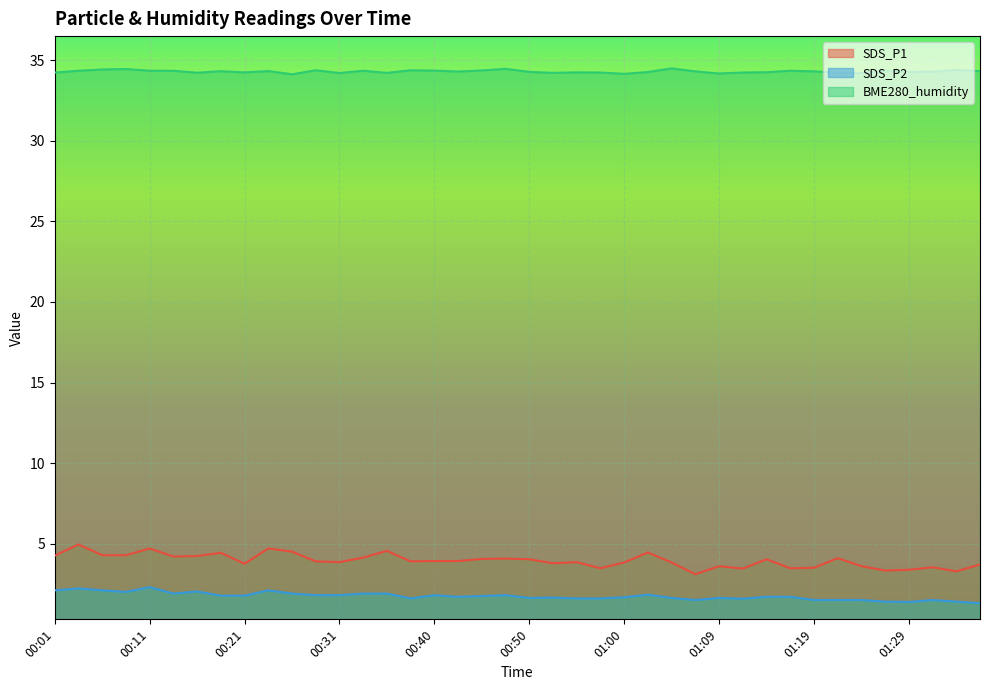

Does the chart display data point markers on the line(s)?

No